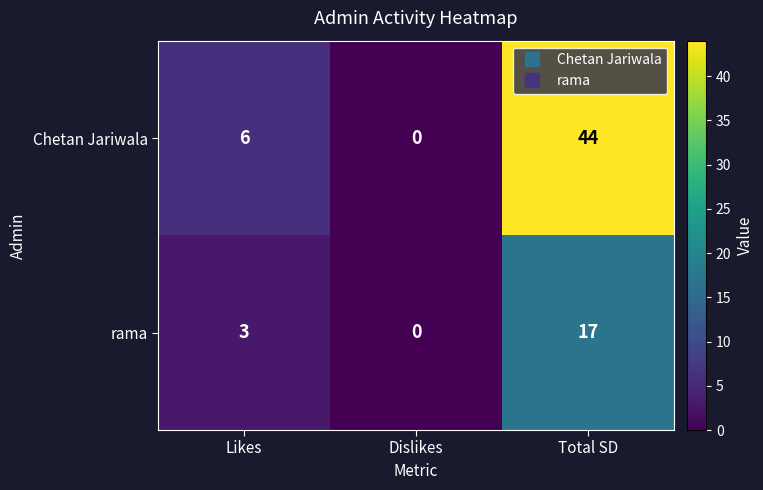

What is the greatest value displayed?

44